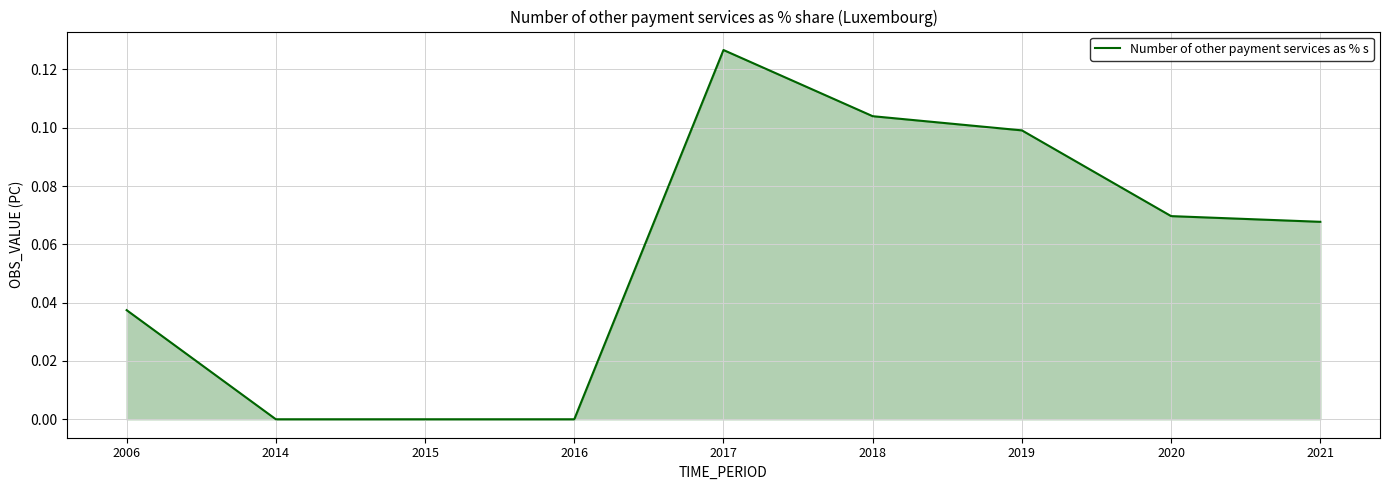

How many series are shown in this chart?

1